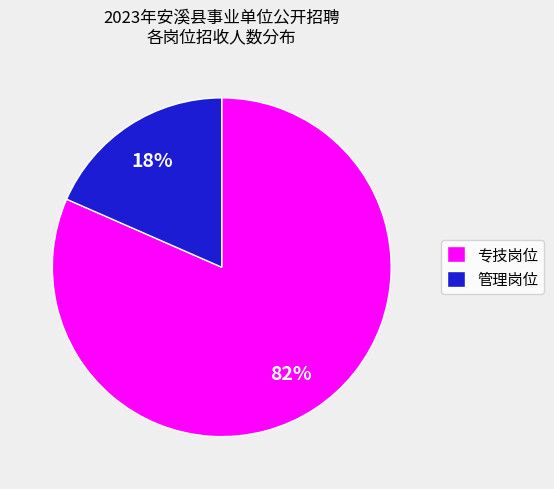

The 专技岗位 slice represents 82% of the pie. True or false?

True